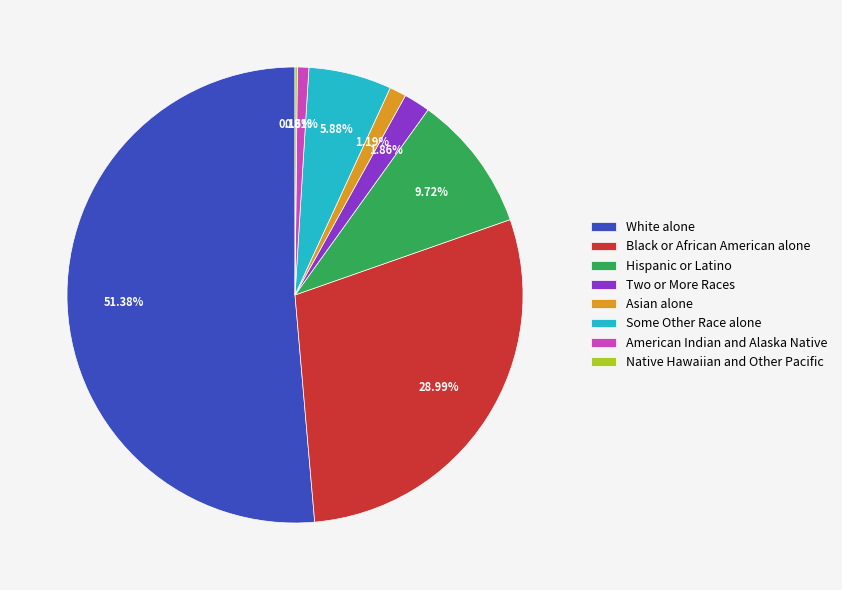

Is it true that American Indian and Alaska Native is 11% of the pie?

False